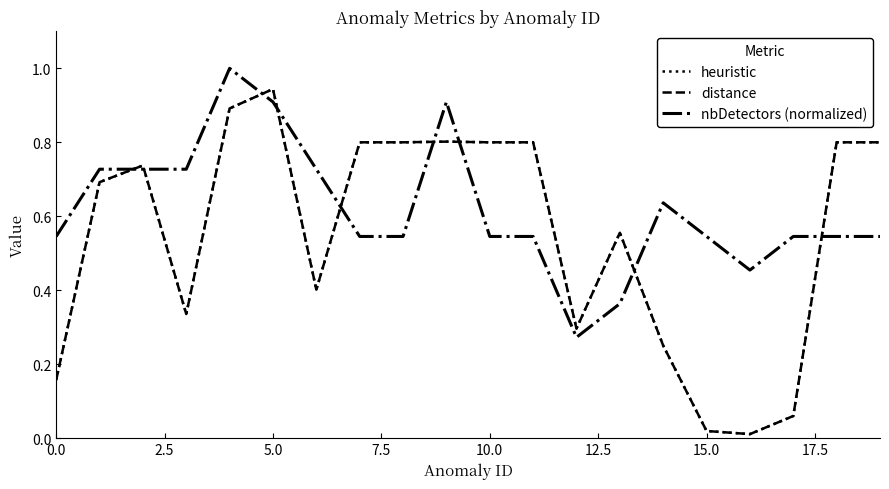

What is the maximum value shown in the chart?

1.0